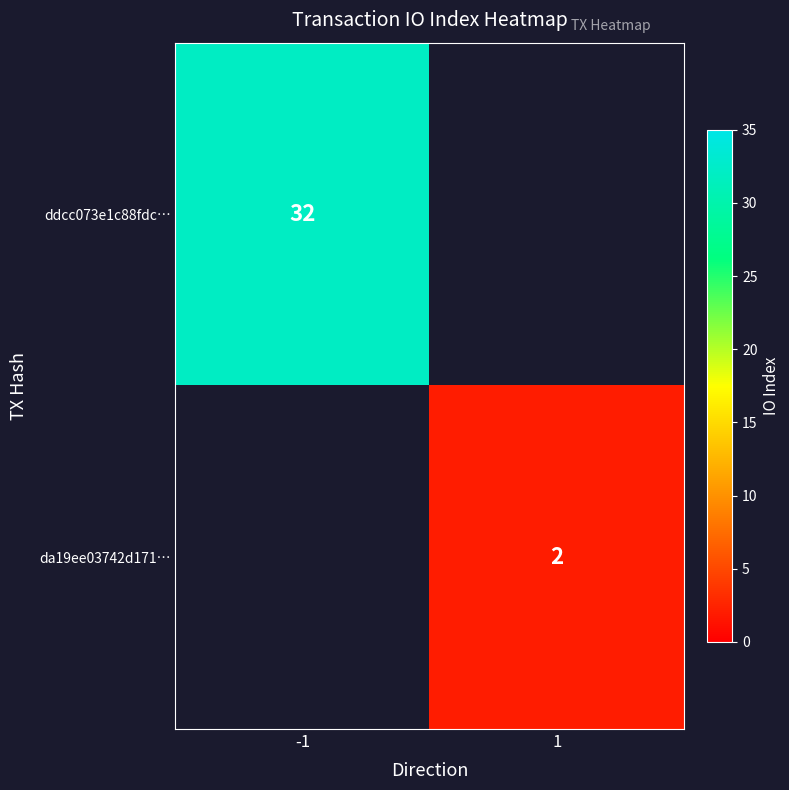

At how many categories does at least one series exceed 9?

1